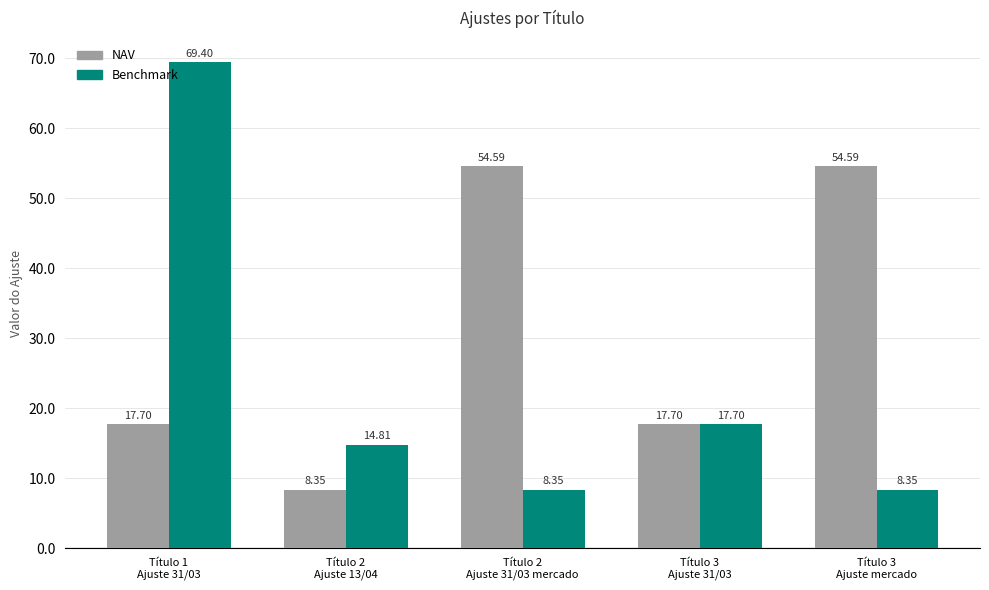

At Título 1
Ajuste 31/03, list the series in order from largest to smallest.

Benchmark, NAV